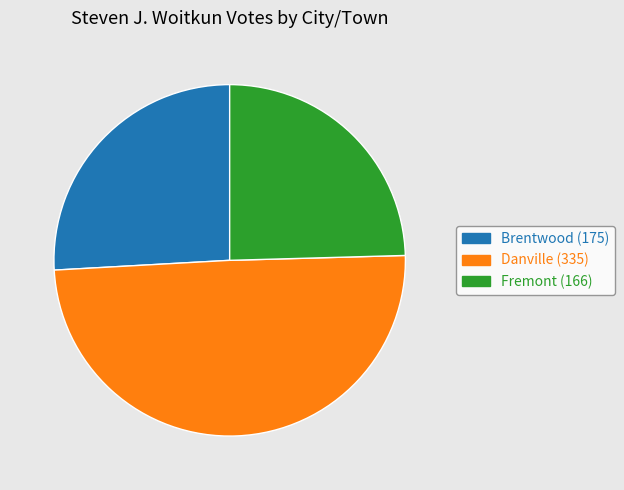

Which category has the smallest portion of the pie?

Fremont